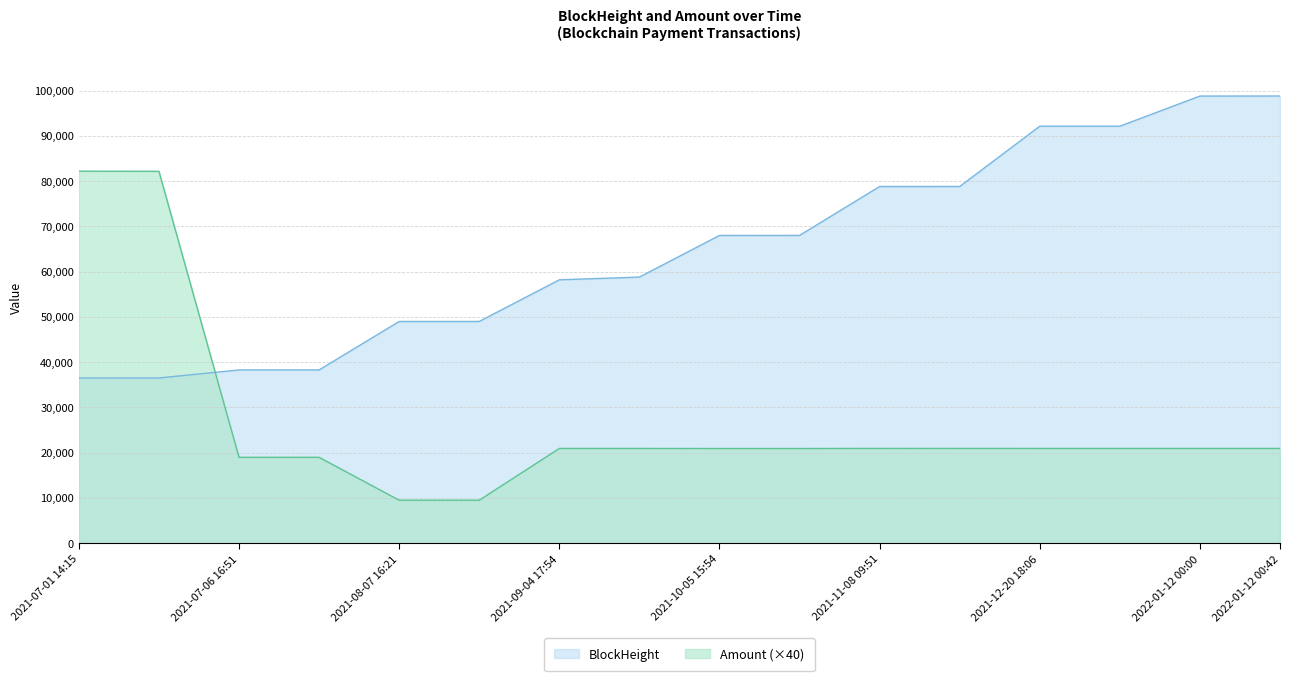

True or false: BlockHeight has more than 1 interior local peaks.

False